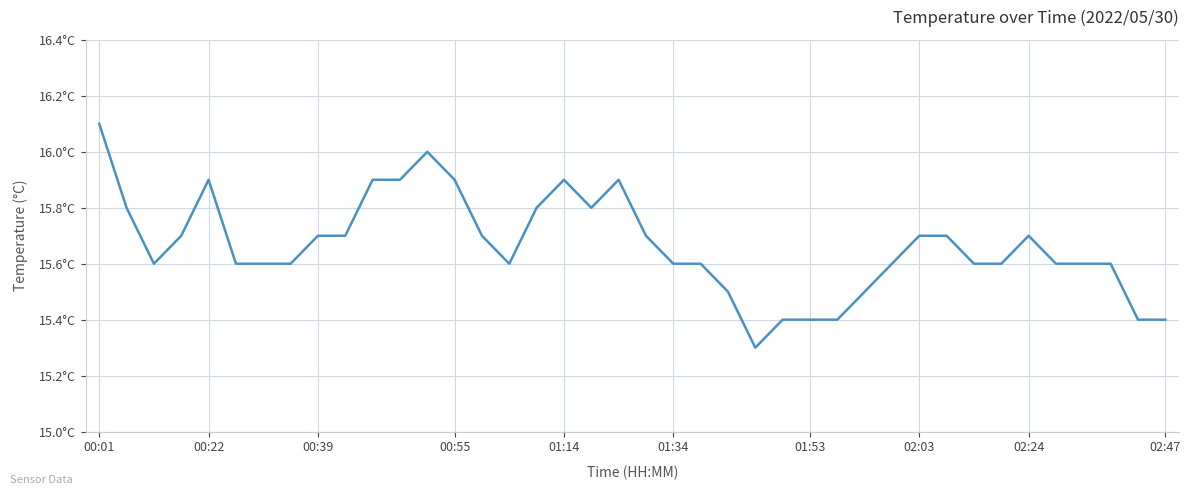

What is the value of the 33rd point from the left?

15.6